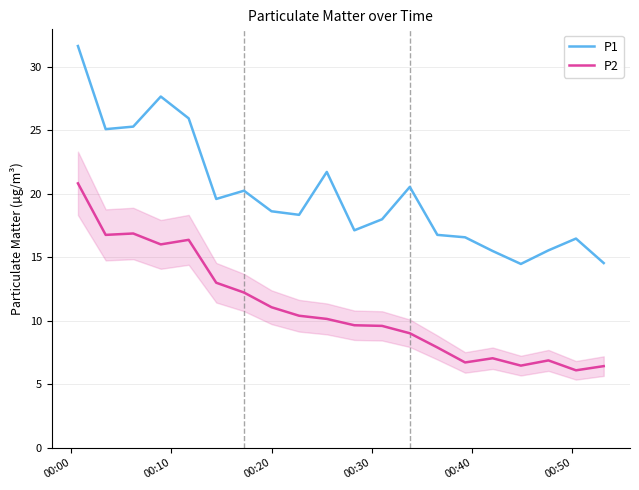

Which series has the widest spread of values?

P1